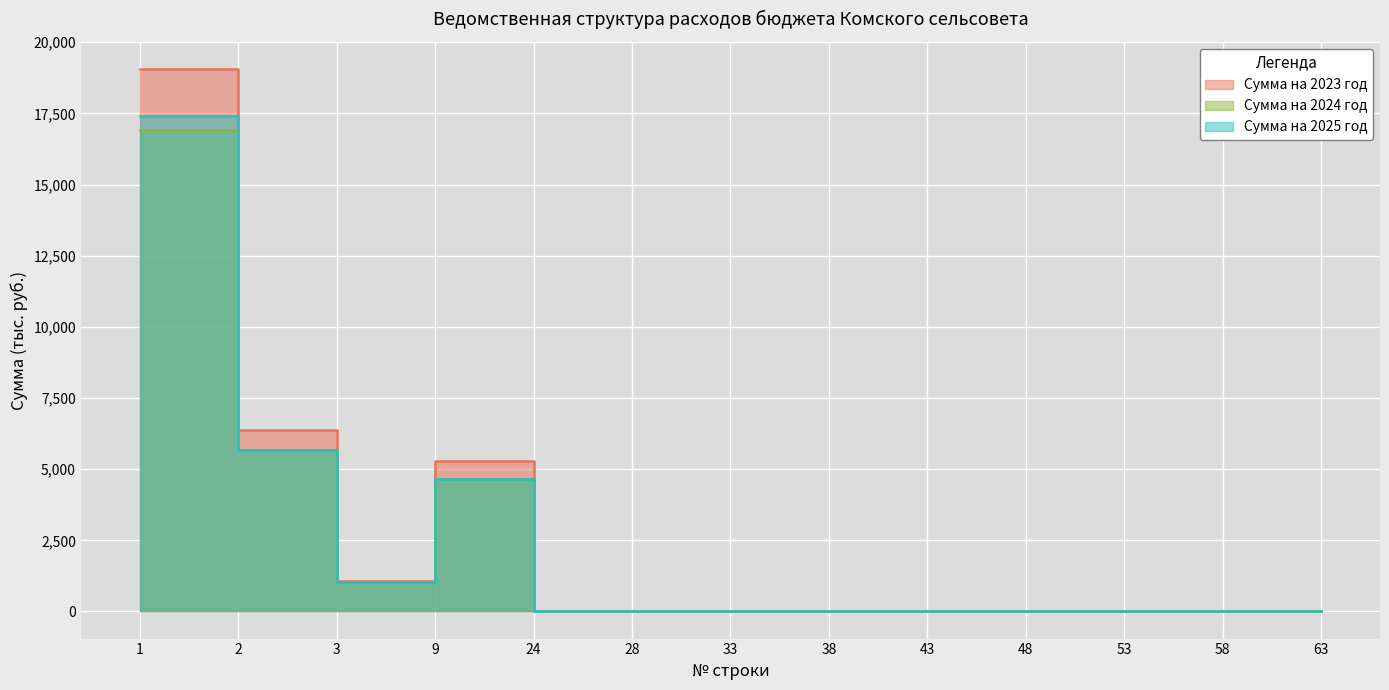

Reading left to right, transcribe all the data shown in this chart.

Сумма на 2023 год: 1=19060.2	2=6376.1	3=1053.1	9=5296.5	24=8.3	28=0.0	33=0.0	38=0.0	43=0.0	48=0.0	53=0.0	58=0.0	63=0.0
Сумма на 2024 год: 1=16919.3	2=5678.8	3=1020.9	9=4652.9	24=0.0	28=0.0	33=0.0	38=0.0	43=0.0	48=0.0	53=0.0	58=0.0	63=0.0
Сумма на 2025 год: 1=17413.8	2=5678.8	3=1020.9	9=4652.9	24=0.0	28=0.0	33=0.0	38=0.0	43=0.0	48=0.0	53=0.0	58=0.0	63=0.0